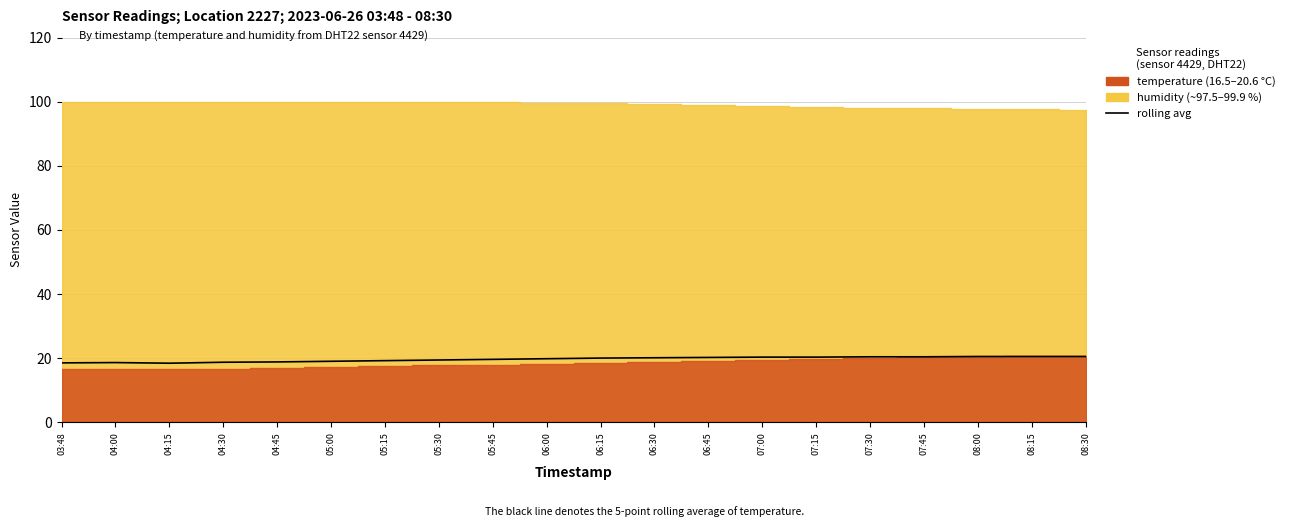

Count the number of categories in the chart.

20